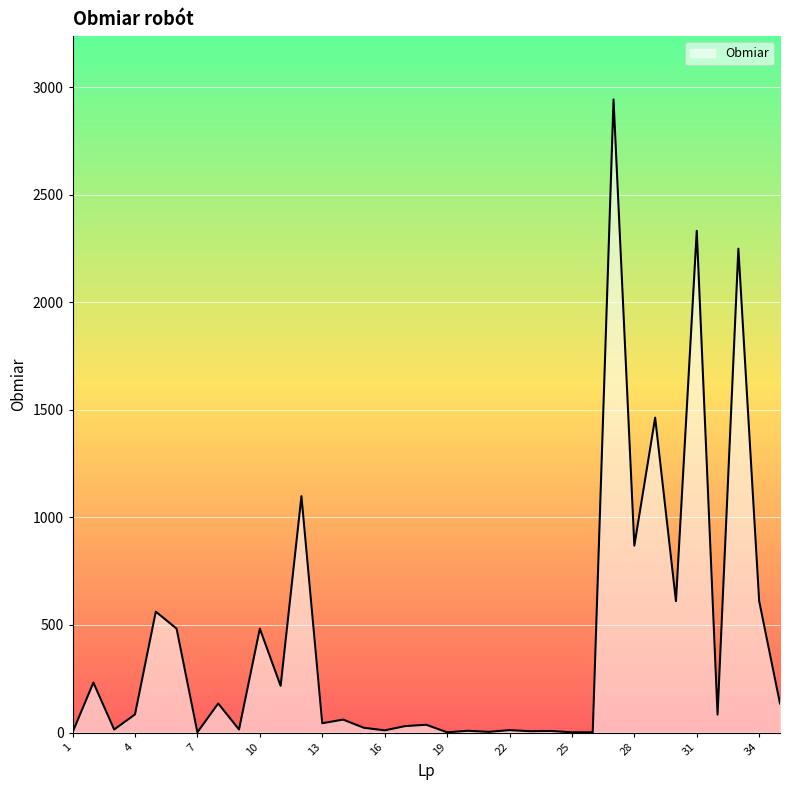

How many lines are shown in the chart?

1